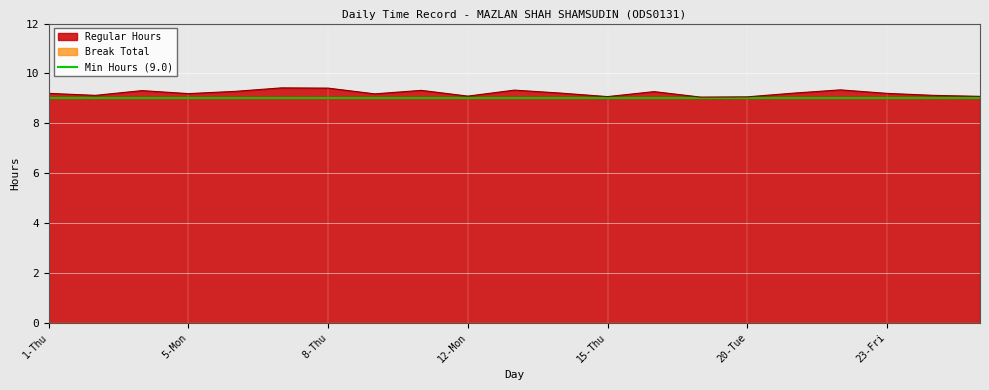

What value does the data have at 8-Thu?

9.4